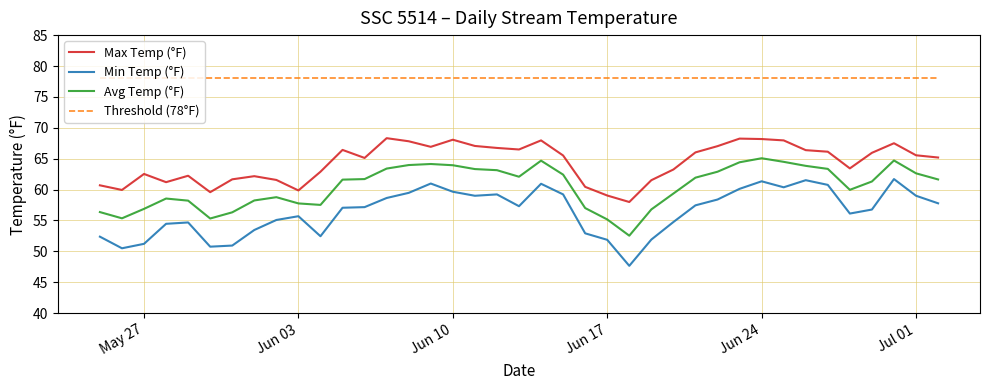

True or false: Threshold (78°F) and Min Temp (°F) intersect in this chart.

False